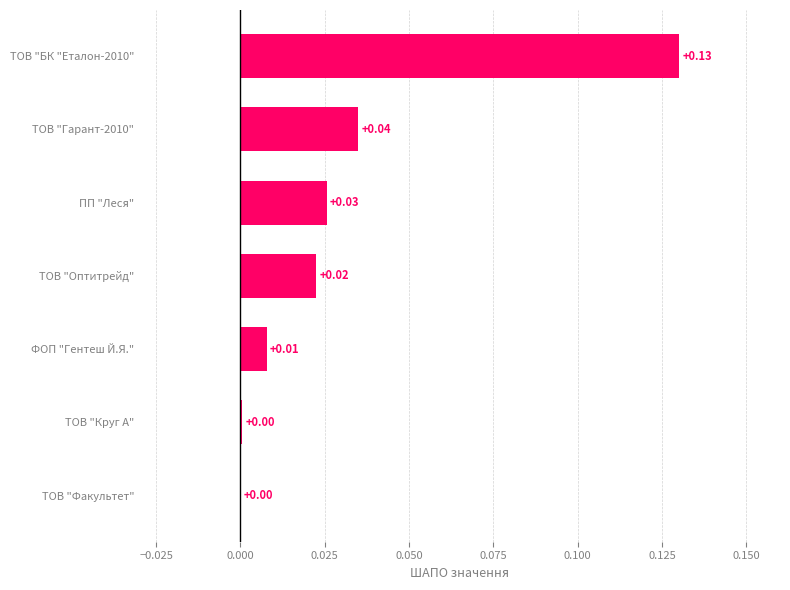

Between ТОВ "Гарант-2010" and ТОВ "Круг А", which is larger?

ТОВ "Гарант-2010"